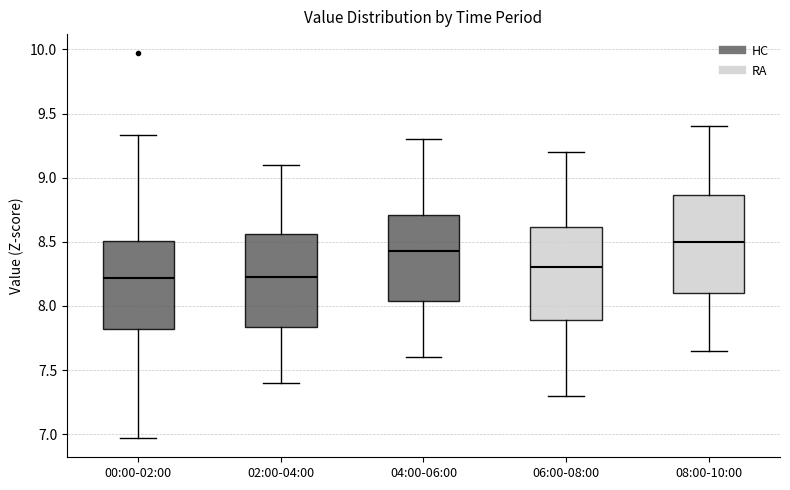

Where does the median line of the box for 04:00-06:00 sit on the y-axis? The values are not printed on the chart, so give them approximately, as read against the axis.

8.45